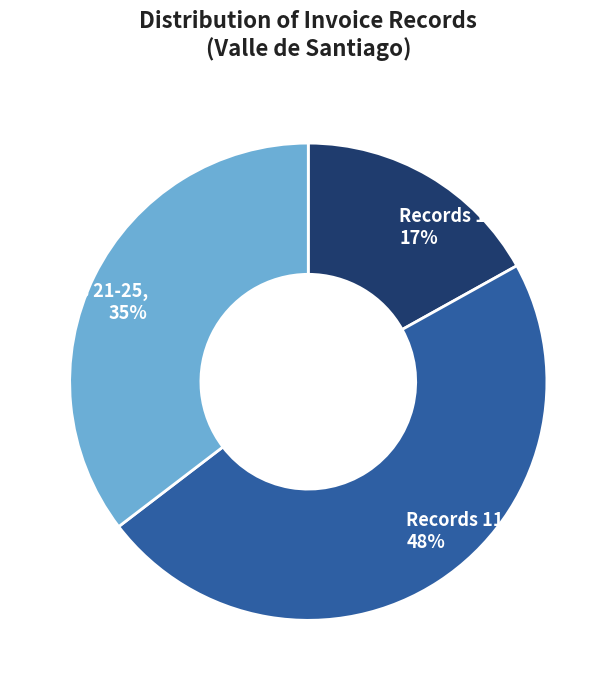

The Records 21-25, 35% slice represents 35% of the pie. True or false?

True